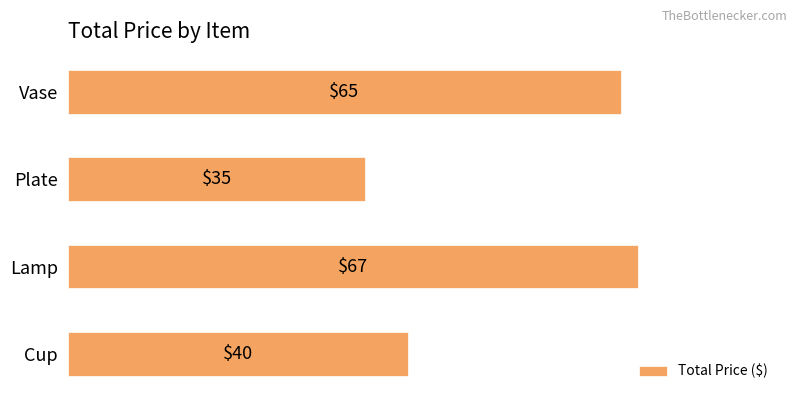

How many bars are there in total?

4